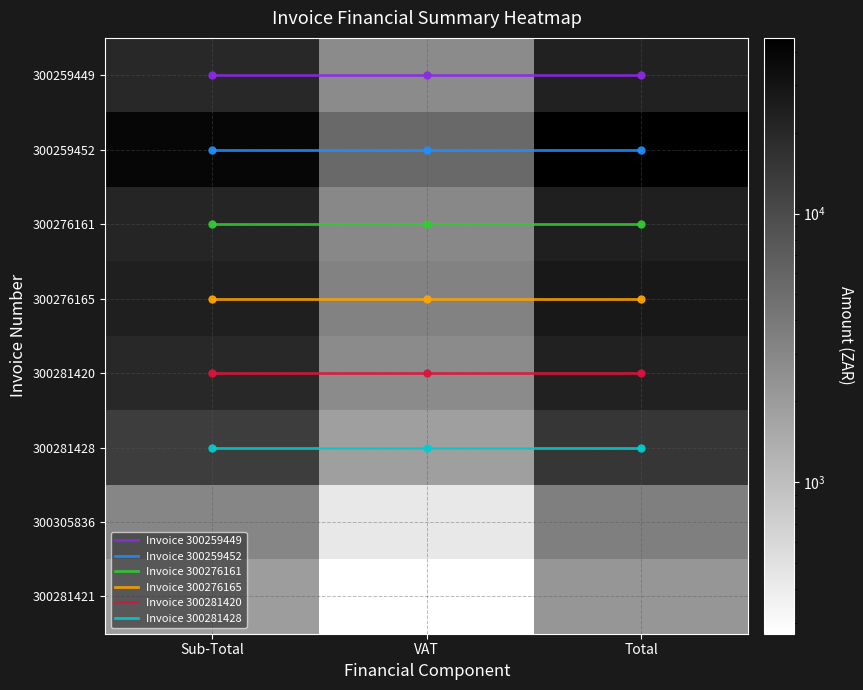

What is the total value across all series at Total?

162713.8